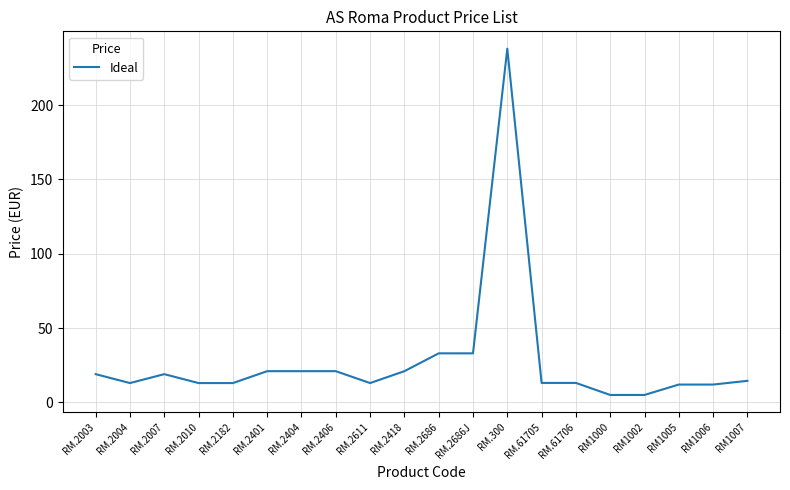

Where is the first local minimum?

RM.2004